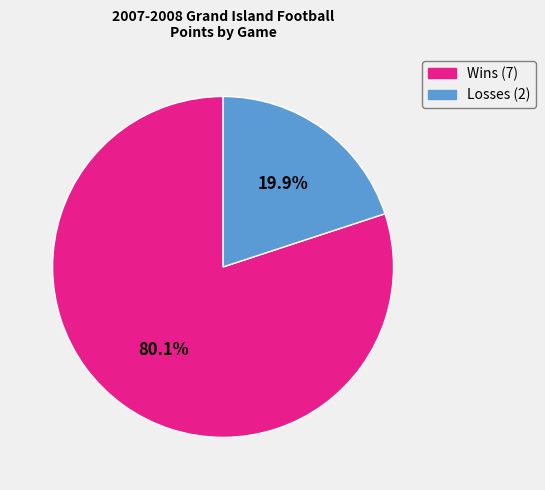

Count the number of slices in the pie.

2